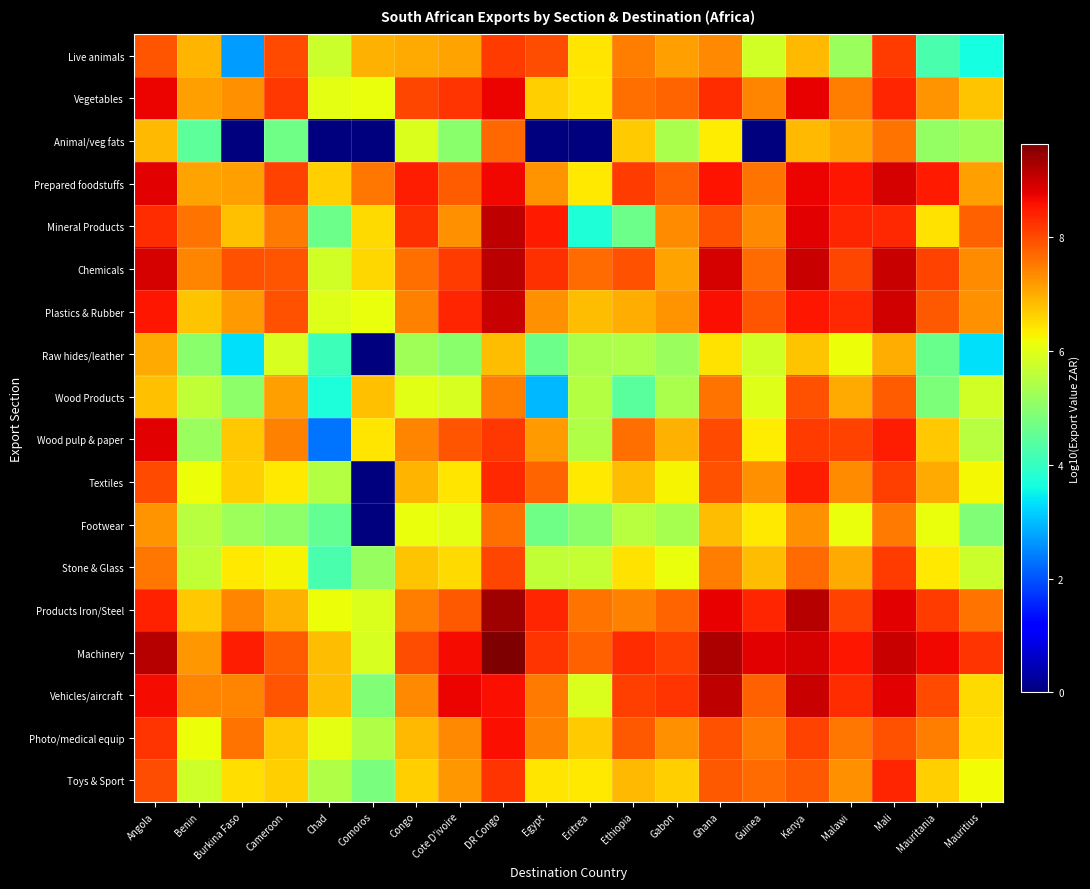

What is the difference between the highest and lowest values at Mali?

2.0